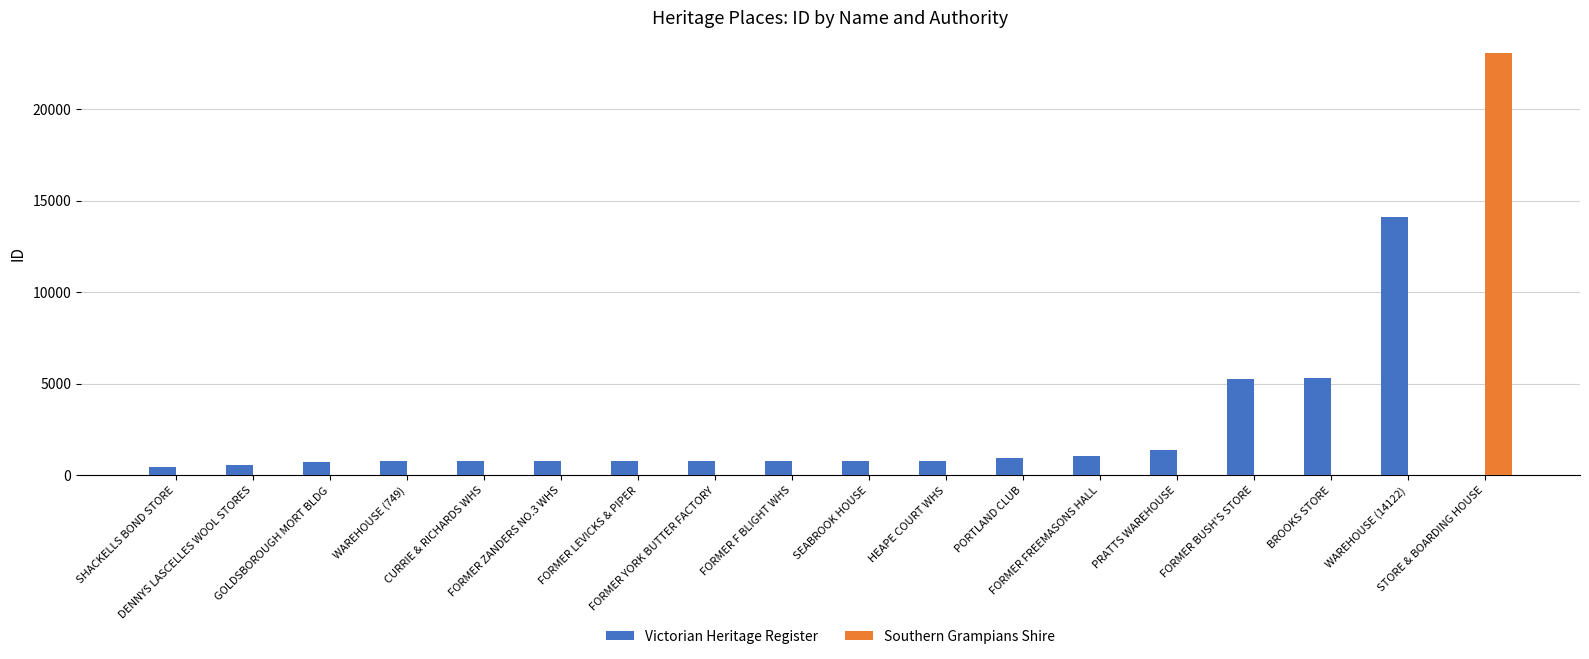

How many positive values does the Victorian Heritage Register series have?

17